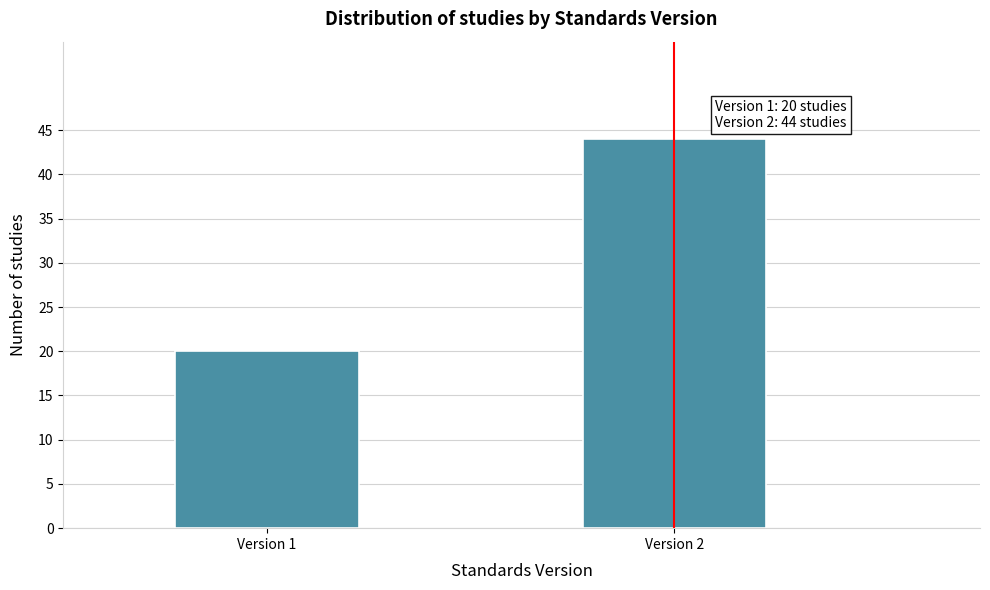

Reading left to right, list all the values displayed in this chart.

20	44